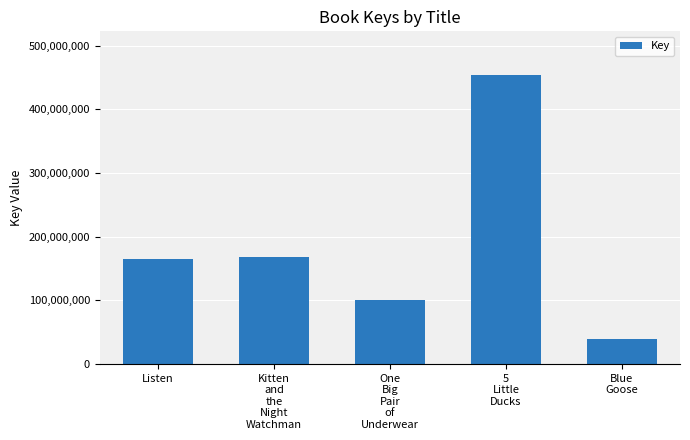

What is the smallest value displayed?

38479637